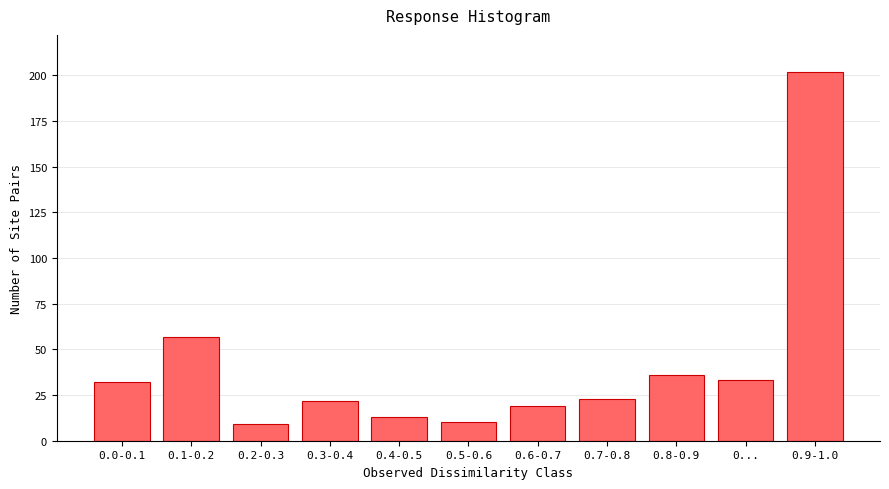

Reading right to left, extract all data points from this chart.

202	33	36	23	19	10	13	22	9	57	32